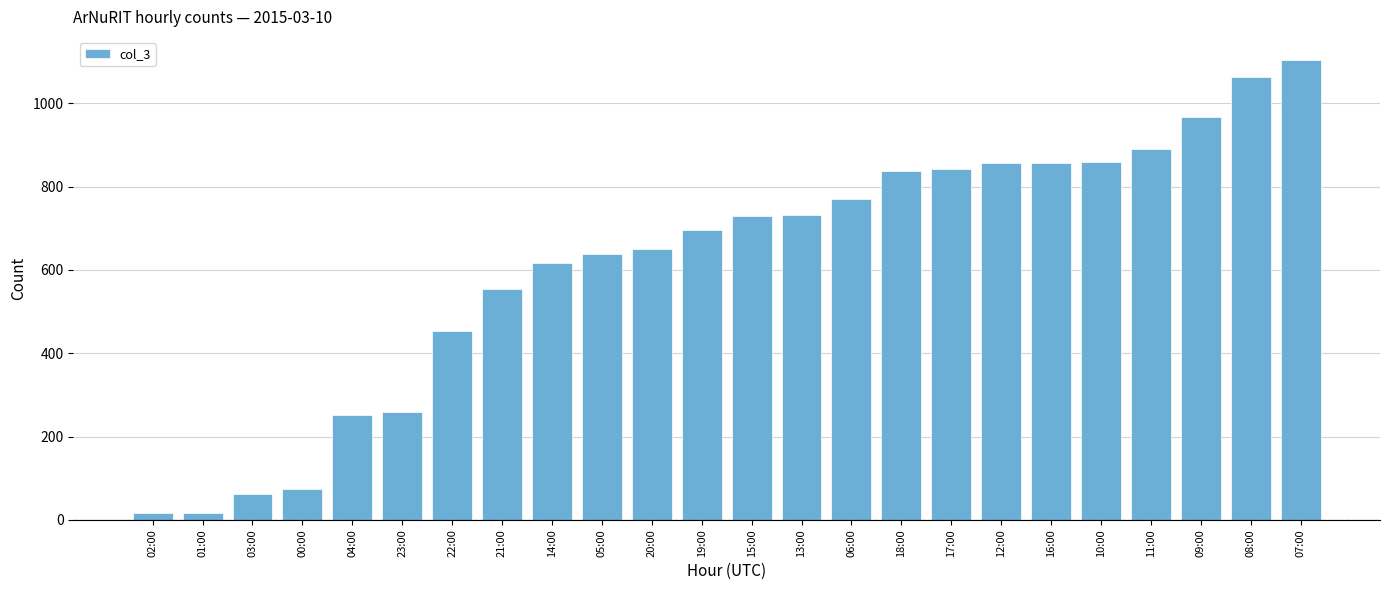

What is the greatest value displayed?

1104